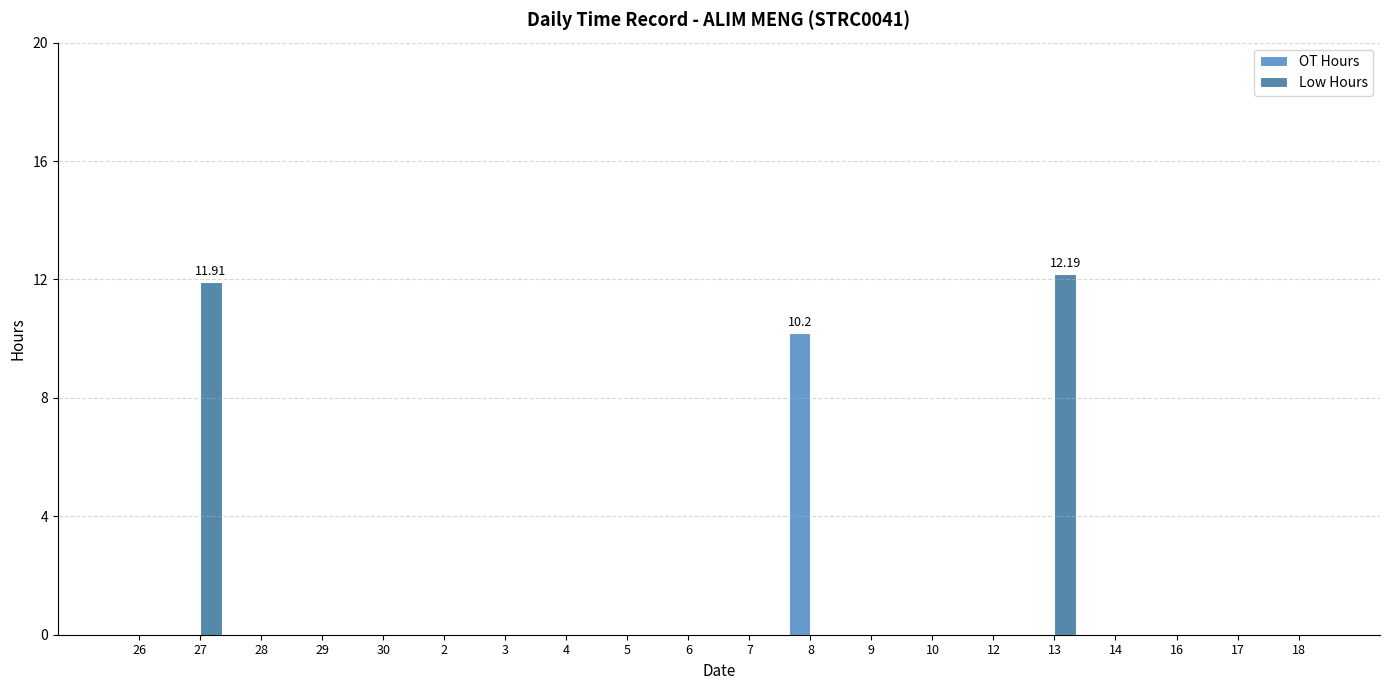

The Low Hours series shows 0.0 at 9. True or false?

True